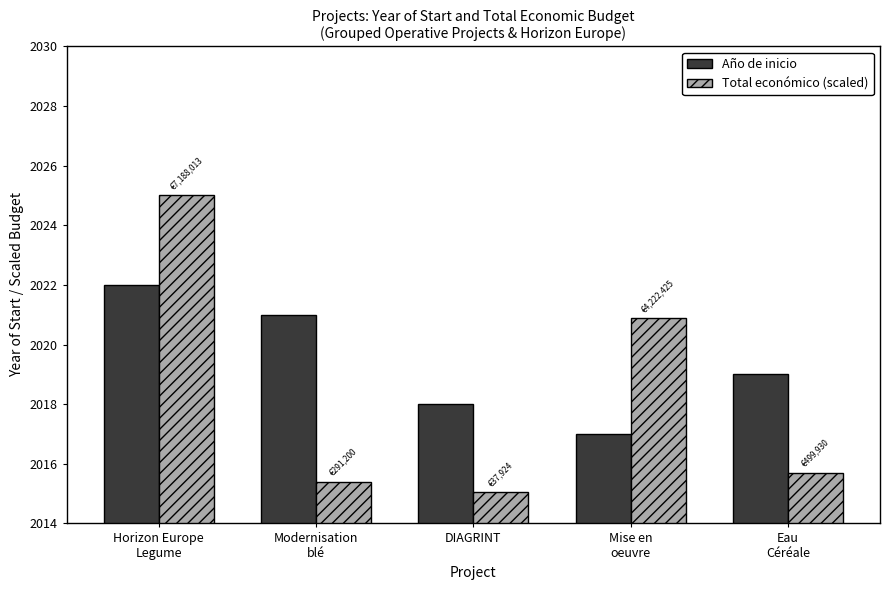

What is the maximum value shown in the chart?

2025.0